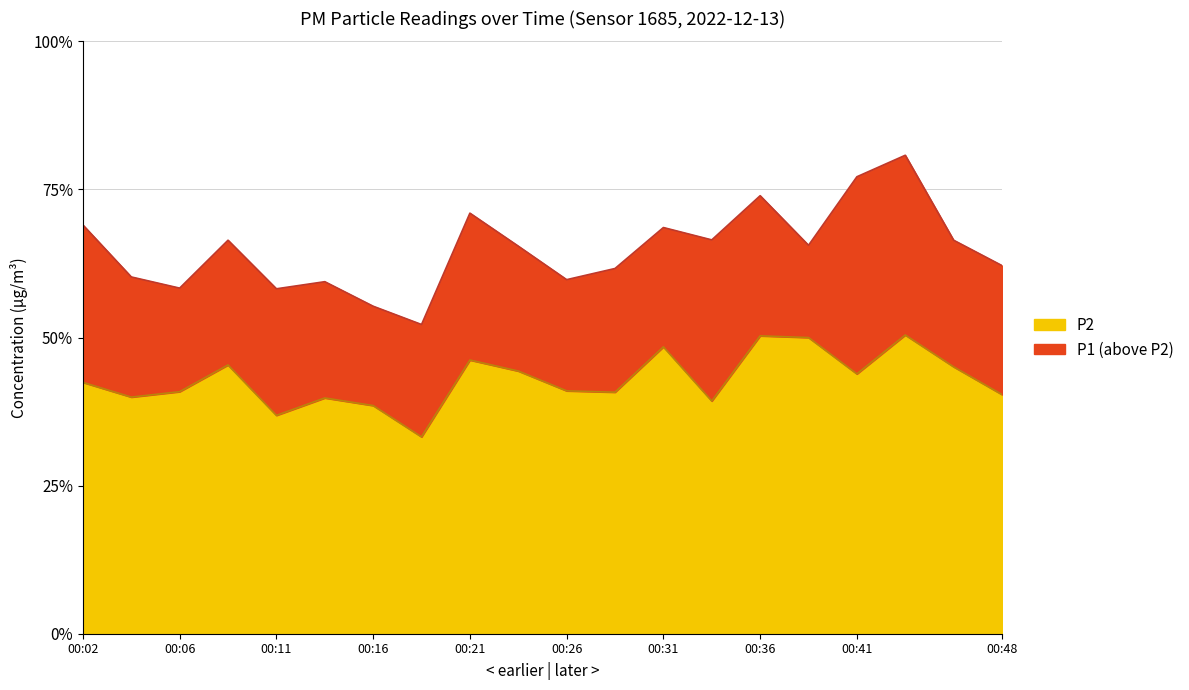

Does the chart display data point markers on the line(s)?

No